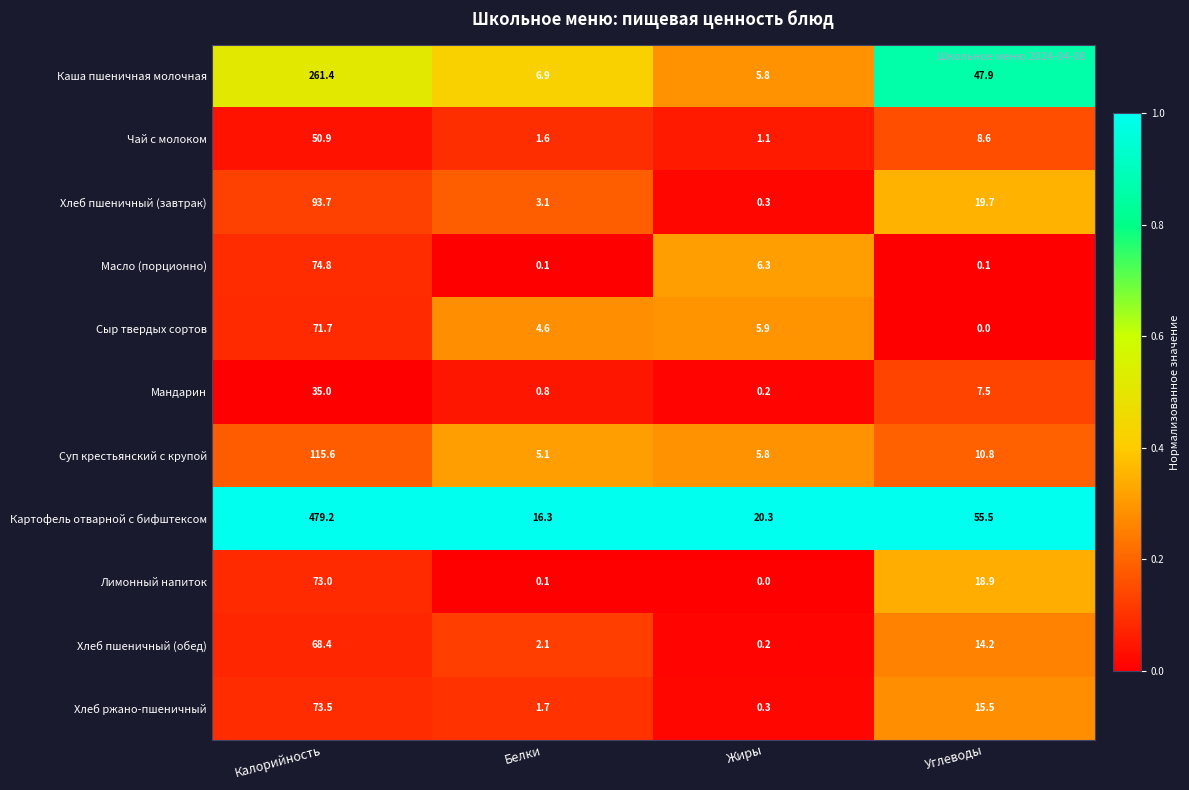

What is the difference between the maximum and second lowest values in the Суп крестьянский с крупой series?

109.8